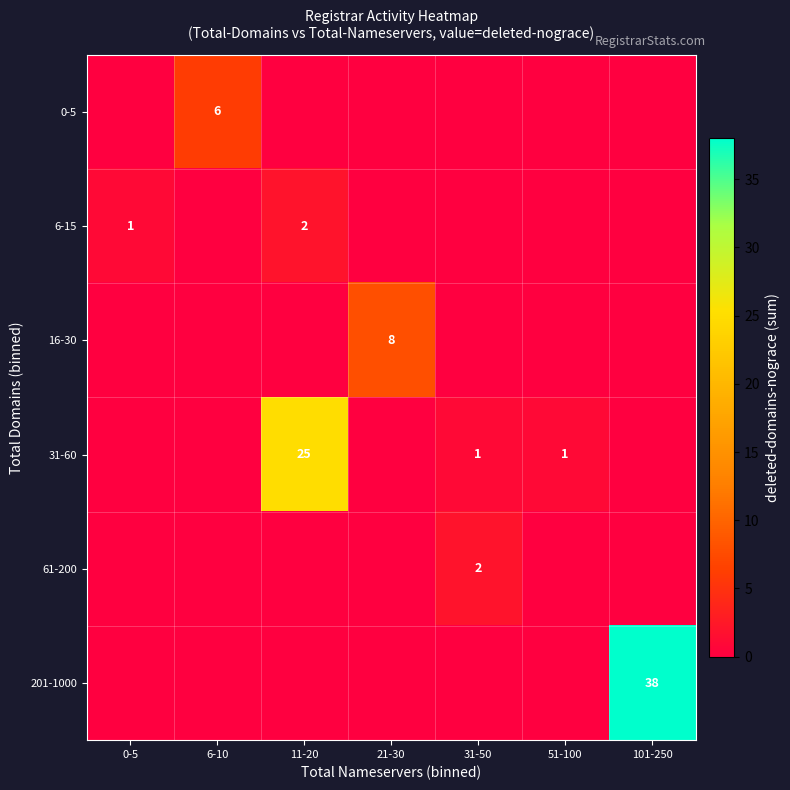

True or false: 61-200 has a value of 2 at 31-50.

True